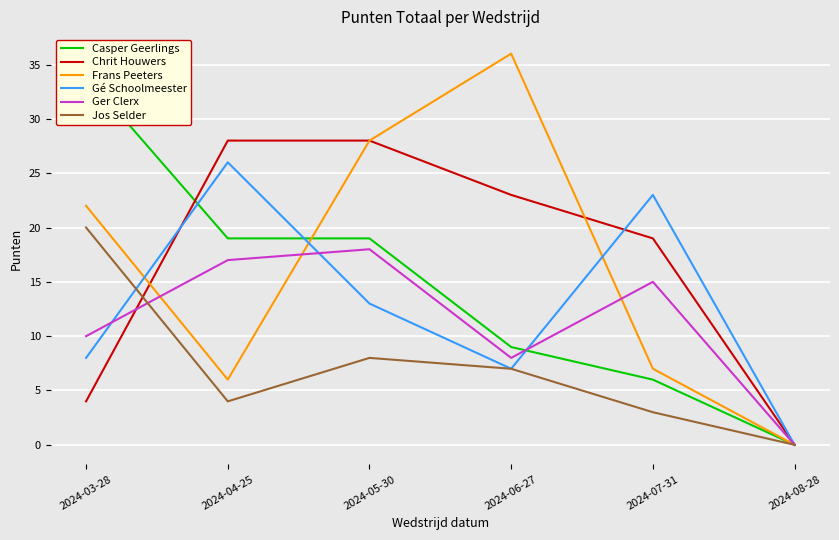

Which label corresponds to the largest value in the chart?

2024-06-27